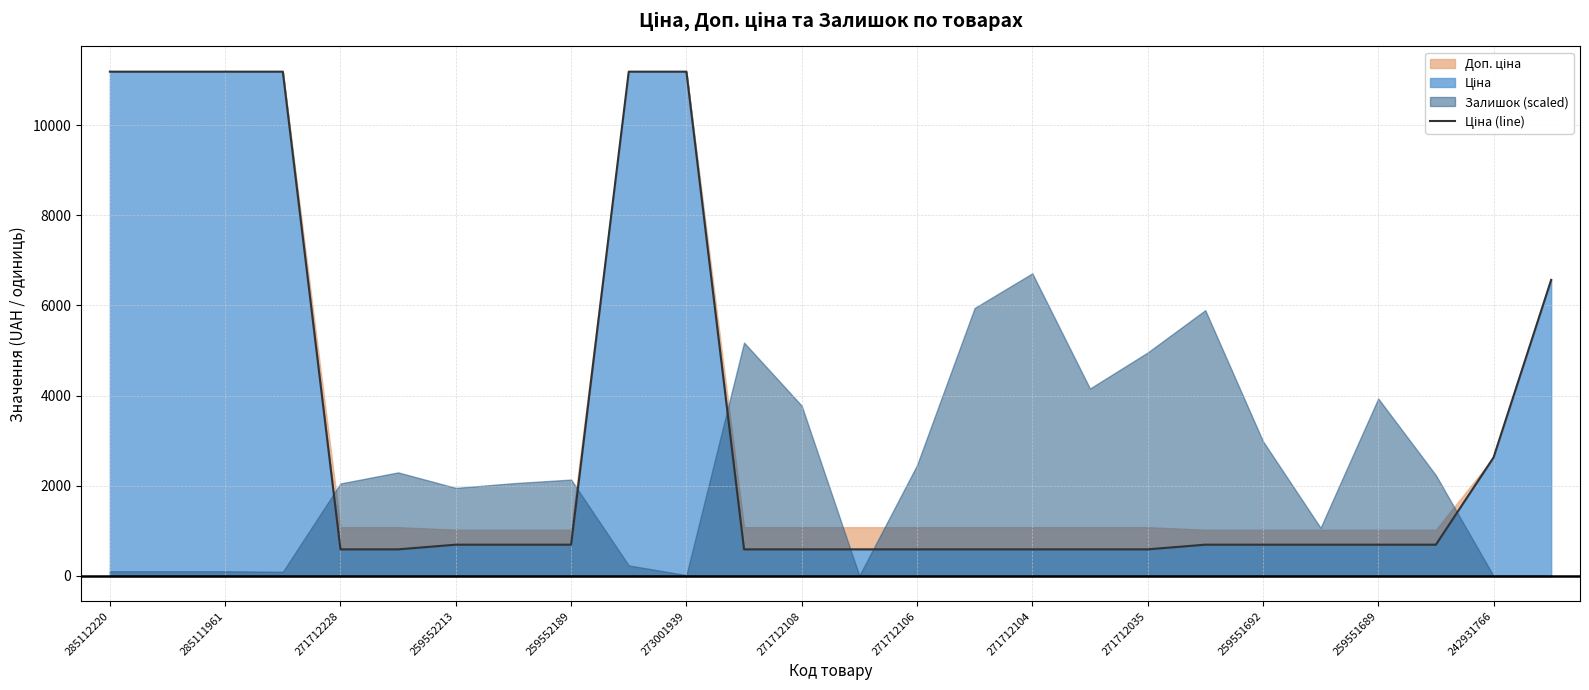

True or false: the data shows 6568.8 at 25.

True